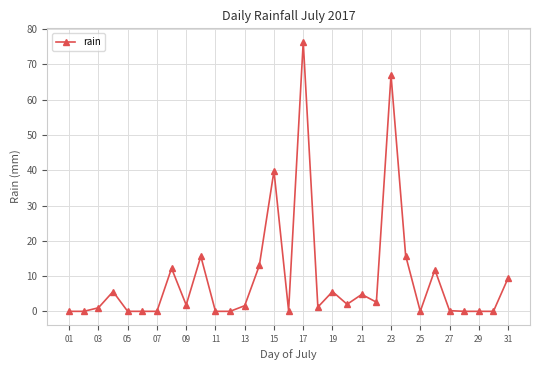

What is the value of the 19th point from the left?

5.6